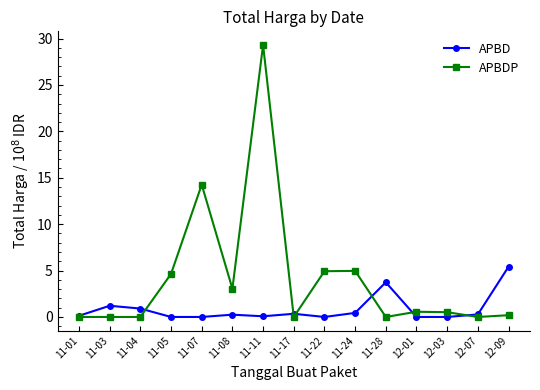

What is the value of the APBDP point at the 12th from the left?

0.6